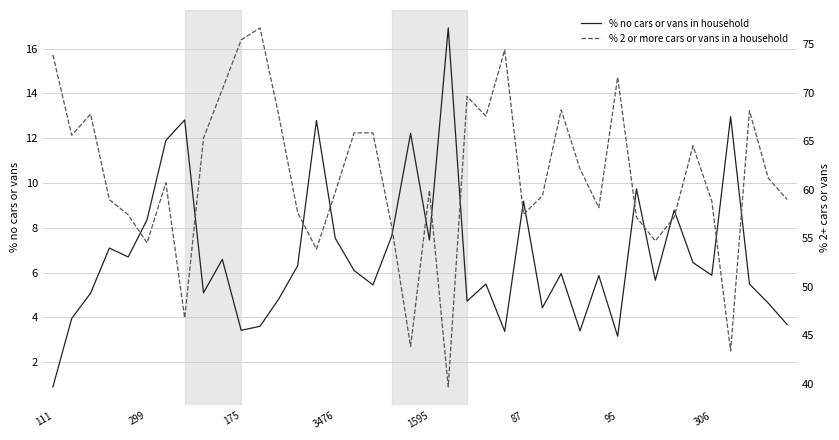

What is the greatest value displayed?

76.7